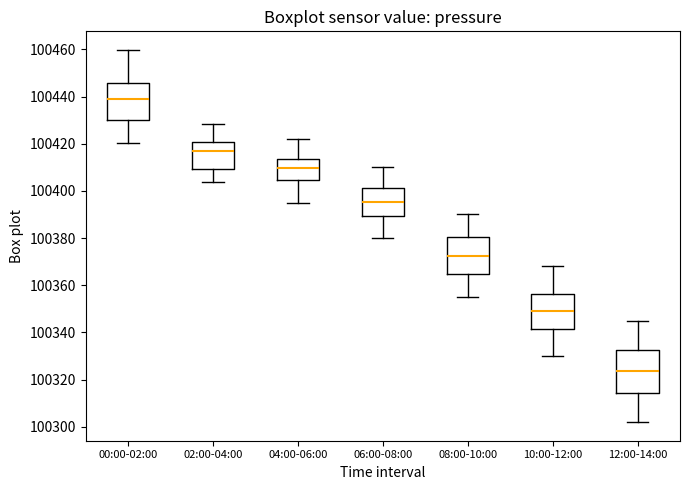

Reading left to right, read every box against the y-axis: the position of its median line, the range the box covers, and the ends of its whiskers. The values are not printed on the chart, so give them approximately, as read against the axis.

00:00-02:00: median 100438, box 100430 to 100446, whiskers 100420 to 100460
02:00-04:00: median 100418, box 100410 to 100420, whiskers 100404 to 100428
04:00-06:00: median 100410, box 100404 to 100414, whiskers 100396 to 100422
06:00-08:00: median 100396, box 100390 to 100402, whiskers 100380 to 100410
08:00-10:00: median 100372, box 100364 to 100380, whiskers 100356 to 100390
10:00-12:00: median 100350, box 100342 to 100356, whiskers 100330 to 100368
12:00-14:00: median 100324, box 100314 to 100332, whiskers 100302 to 100346